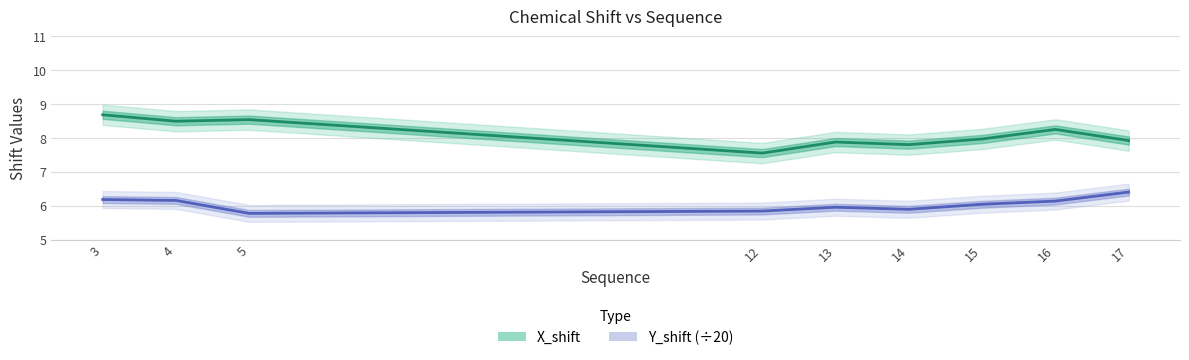

Reading right to left, transcribe all the data shown in this chart.

X_shift: 7.9	8.2	8.0	7.8	7.9	7.5	8.5	8.5	8.7
Y_shift (÷20): 6.4	6.1	6.0	5.9	6.0	5.8	5.8	6.2	6.2